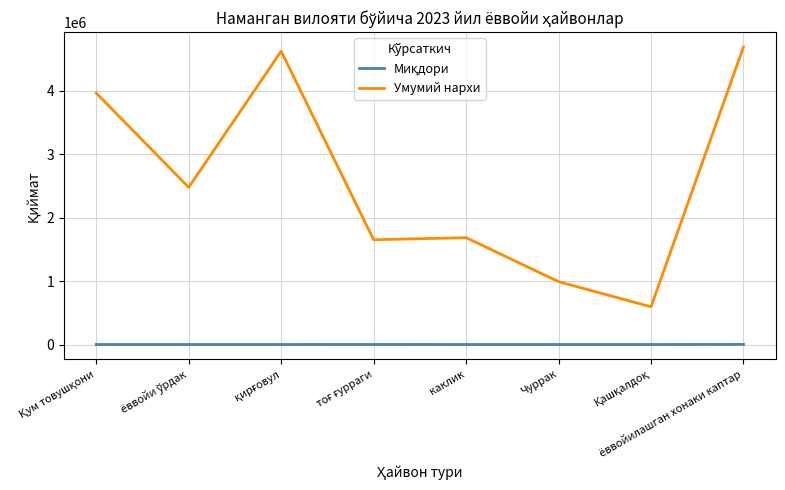

What is the maximum value for Умумий нархи?

4686000